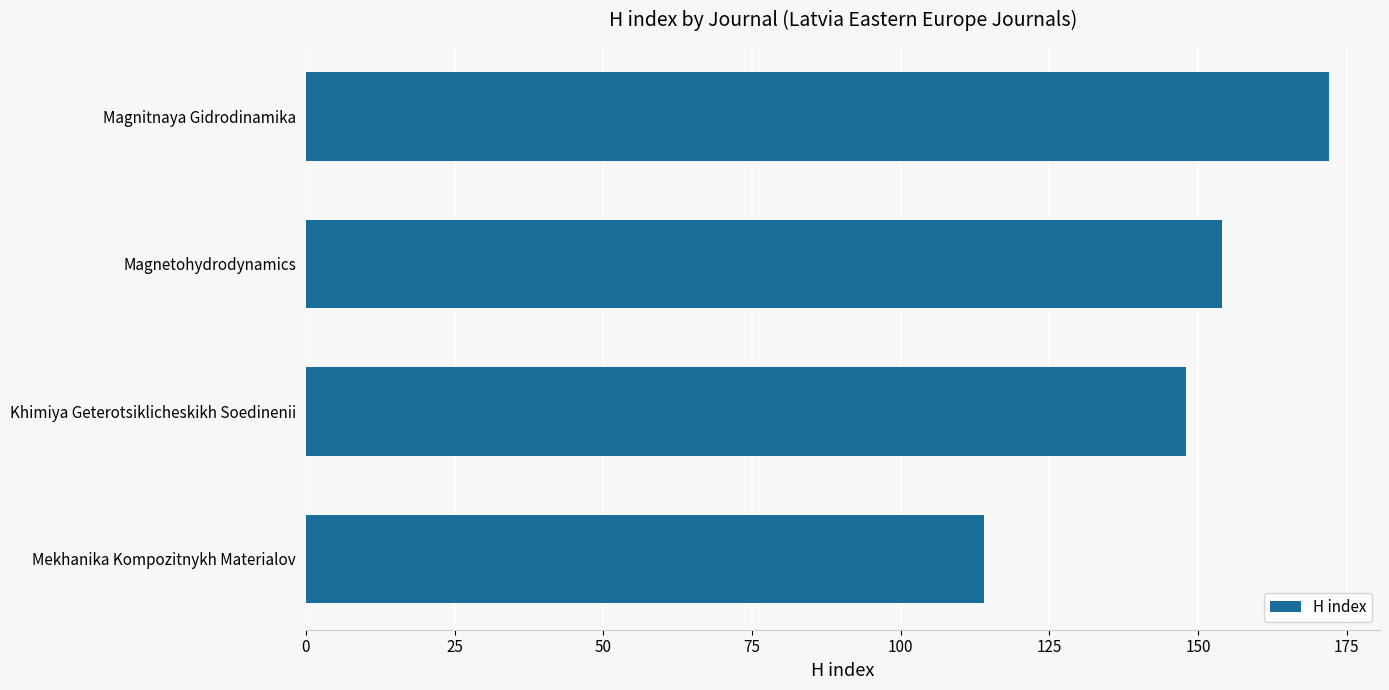

What is the maximum value shown in the chart?

172